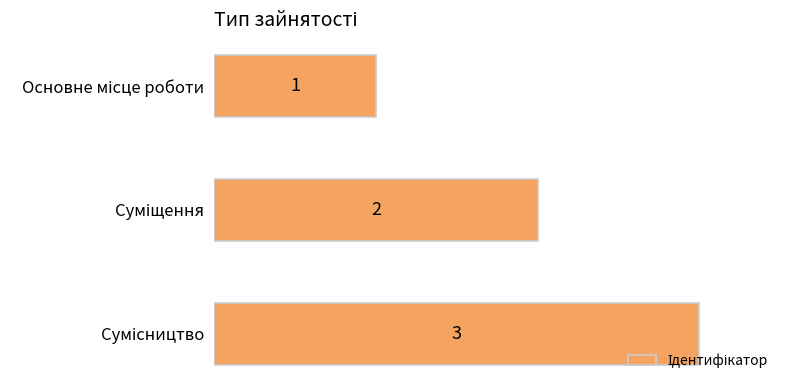

What is the sum of all values?

6